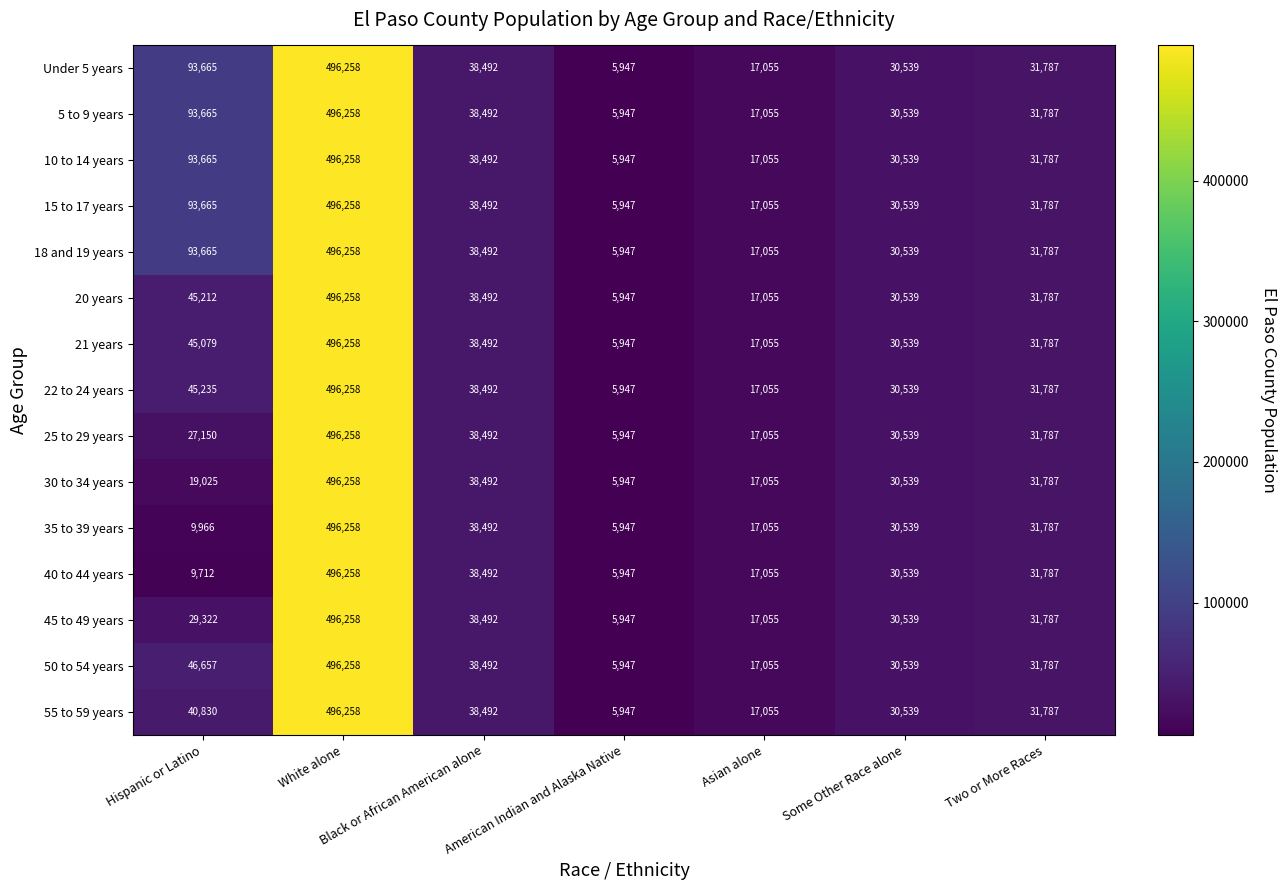

What is the smallest value displayed?

5947